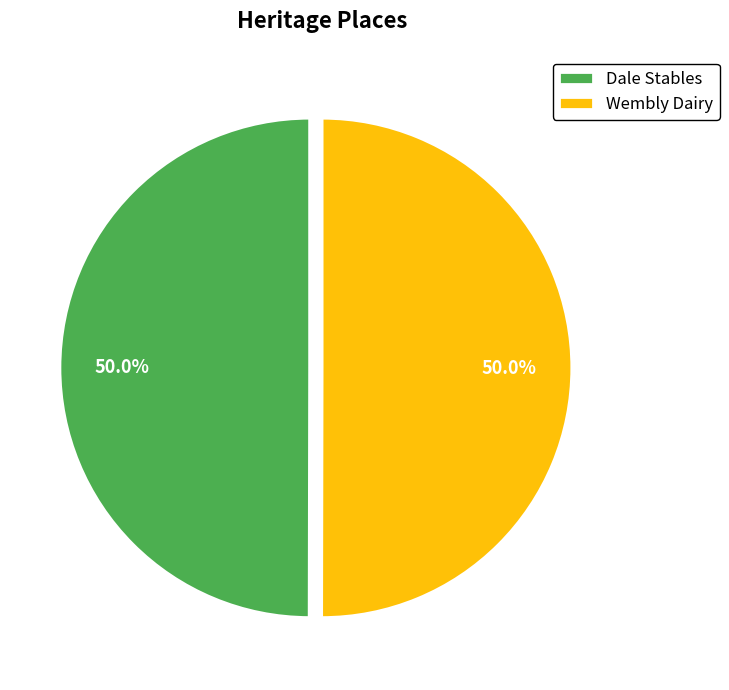

To the nearest percent, what percentage of the pie is Dale Stables?

50%